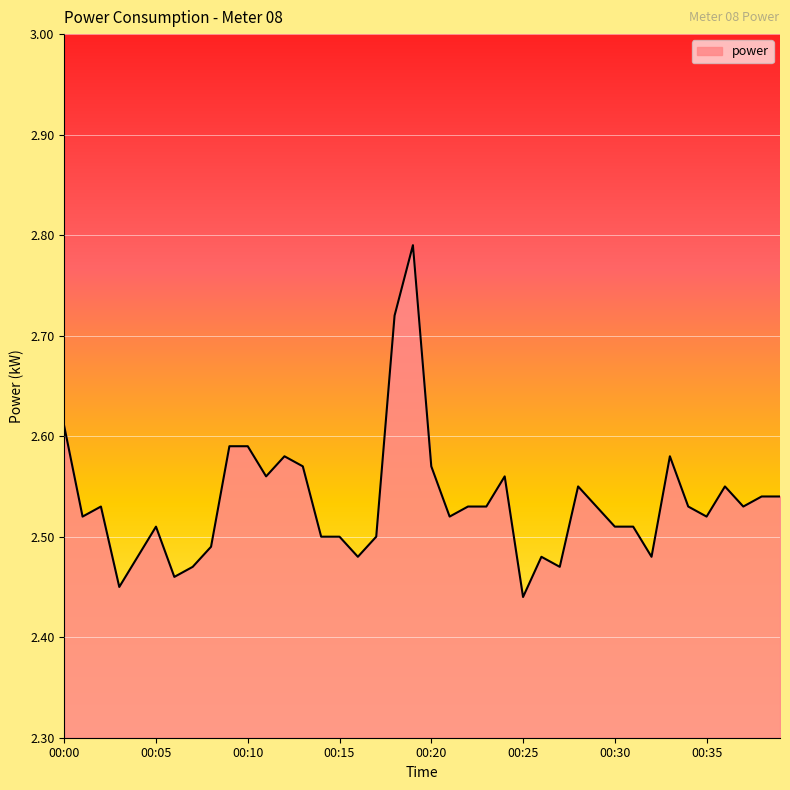

What is the value of the 20th point from the left?

2.8